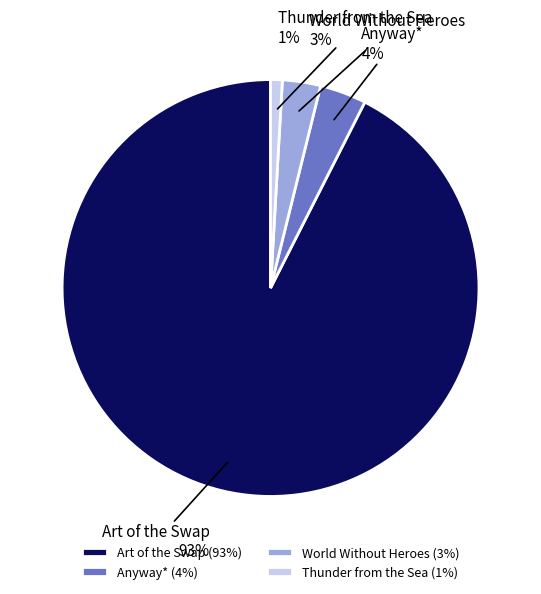

Does Art of the Swap account for over 50% of the chart?

Yes